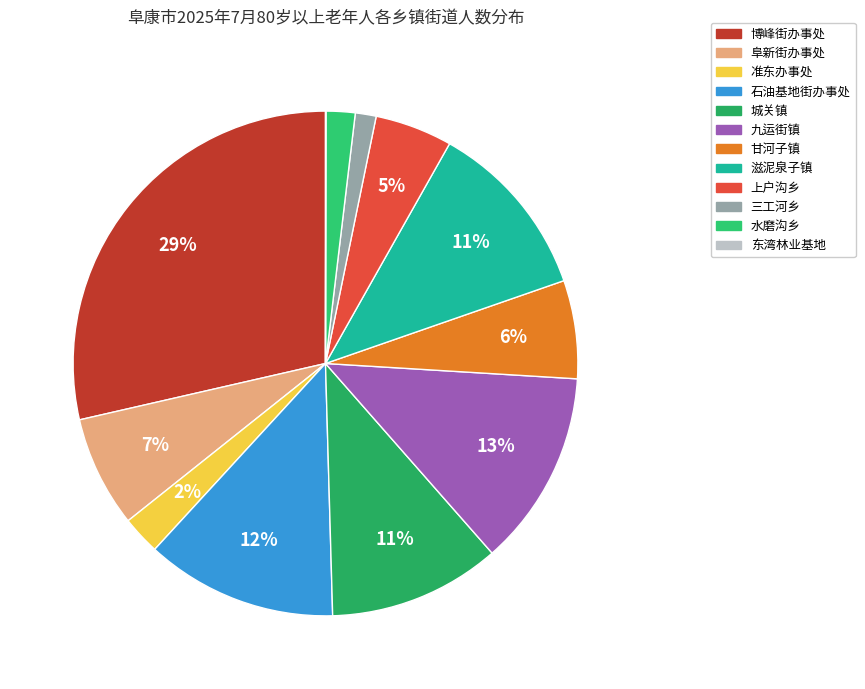

What is the change in value from 阜新街办事处 to 城关镇?

+155